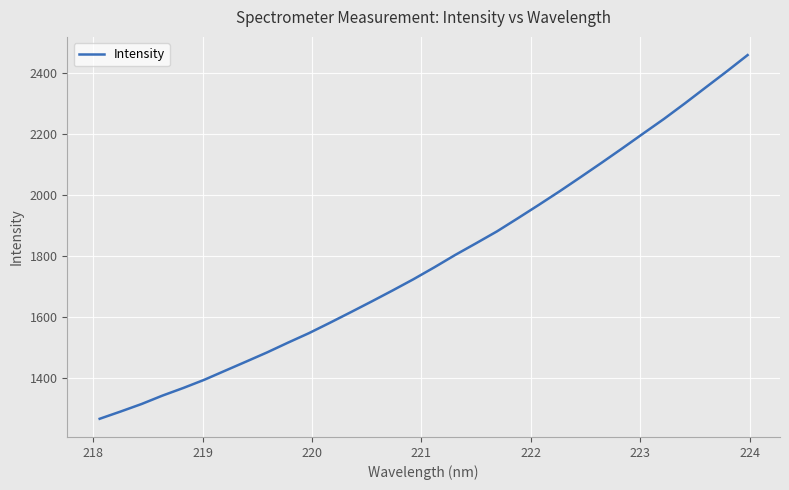

What is the smallest value displayed?

1267.1